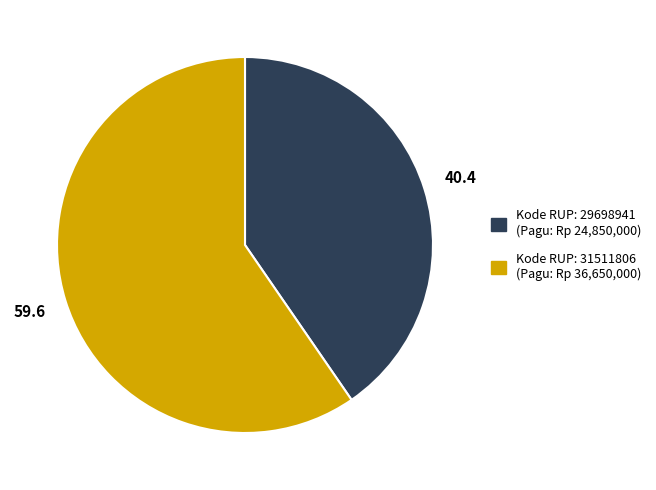

Count the number of slices in the pie.

2